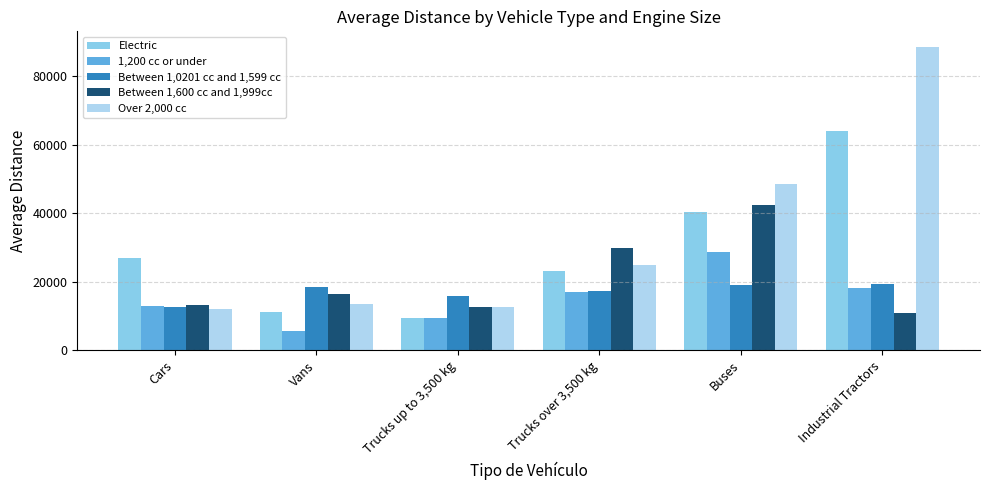

The value of Over 2,000 cc at Vans is 13591.9. True or false?

True